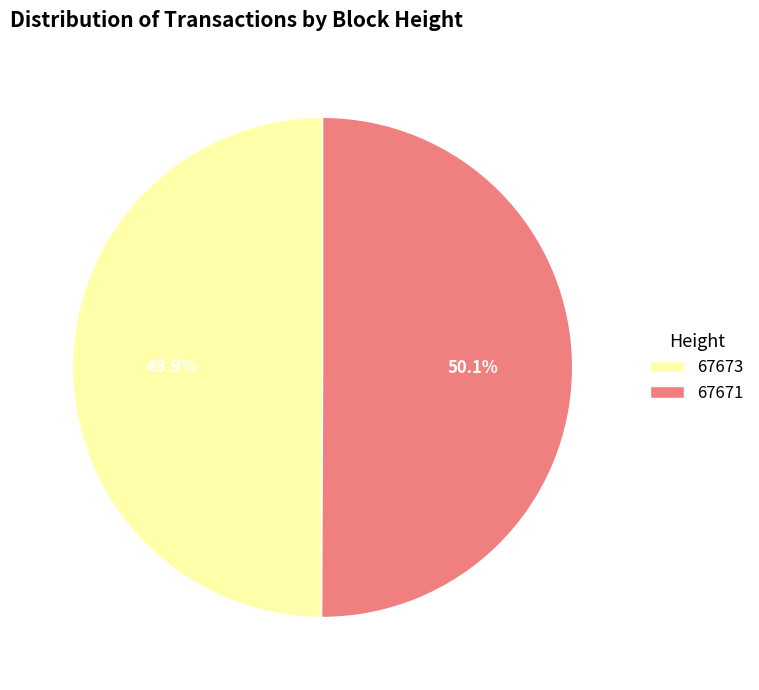

Approximately how many times larger is the value at 67673 compared to 67671?

1.0